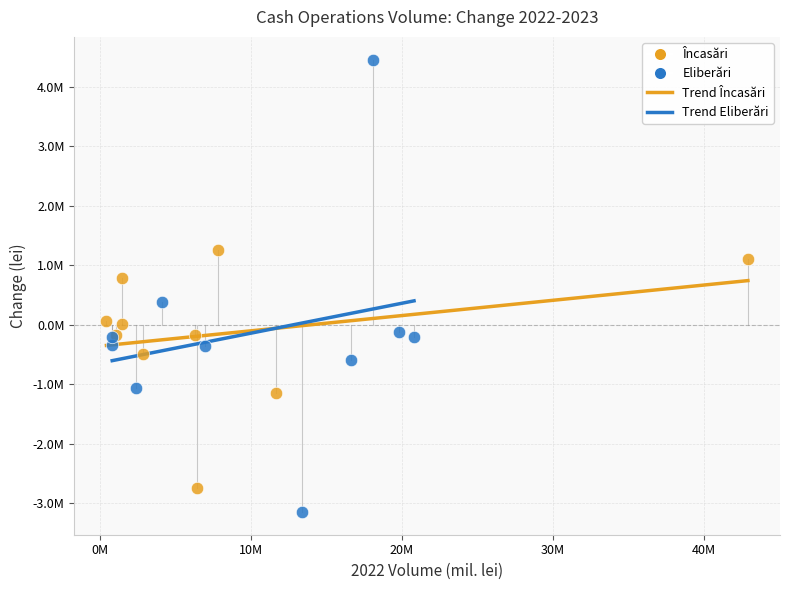

Which series reaches the maximum Y coordinate?

Eliberări